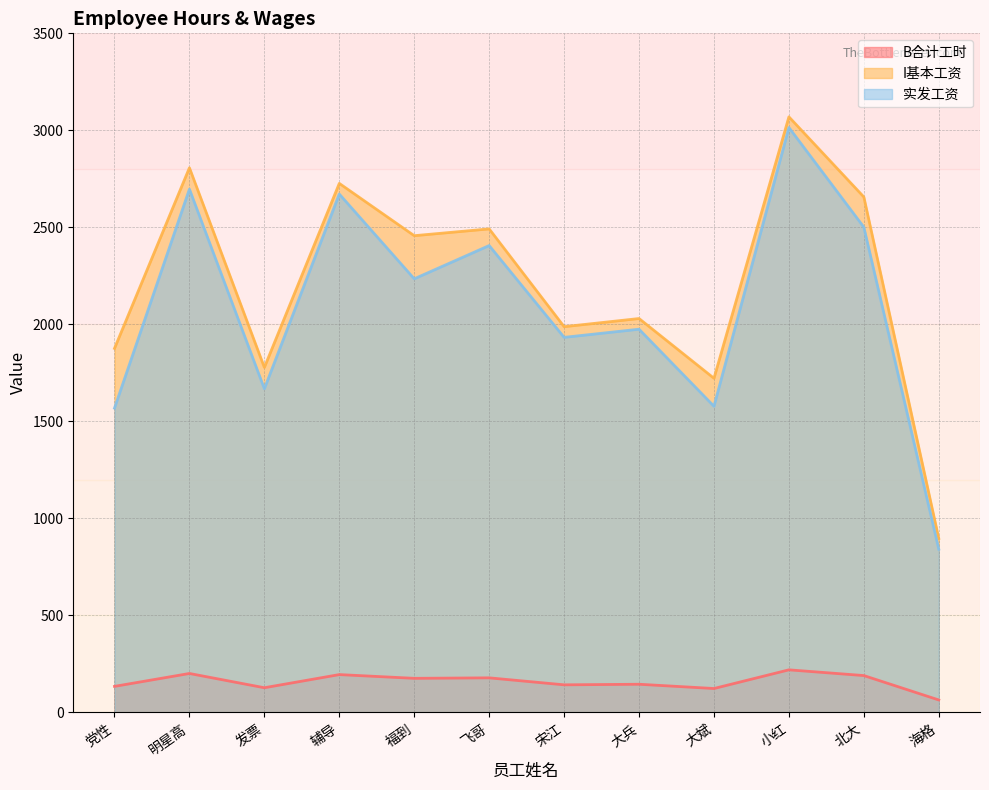

What is the sum of the I基本工资 values at 发票 and 大兵?

3808.0